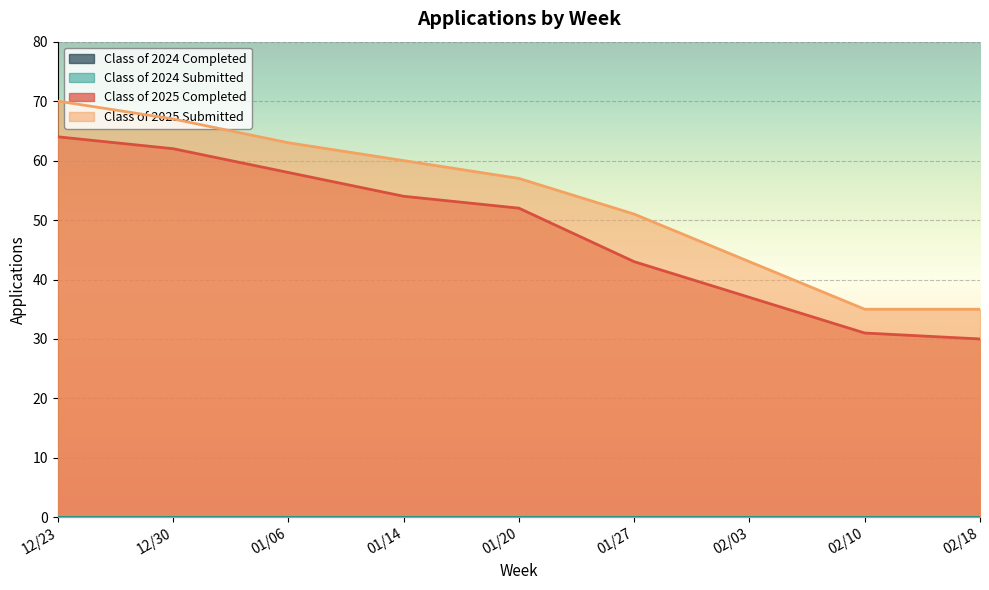

What is the maximum value shown in the chart?

70